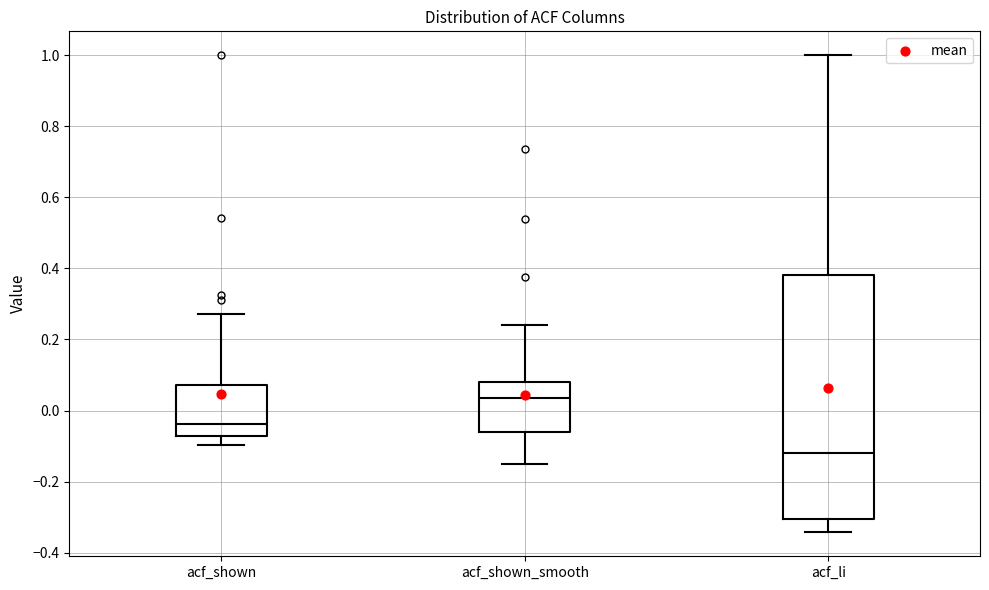

Which box's median line is the highest?

acf_shown_smooth